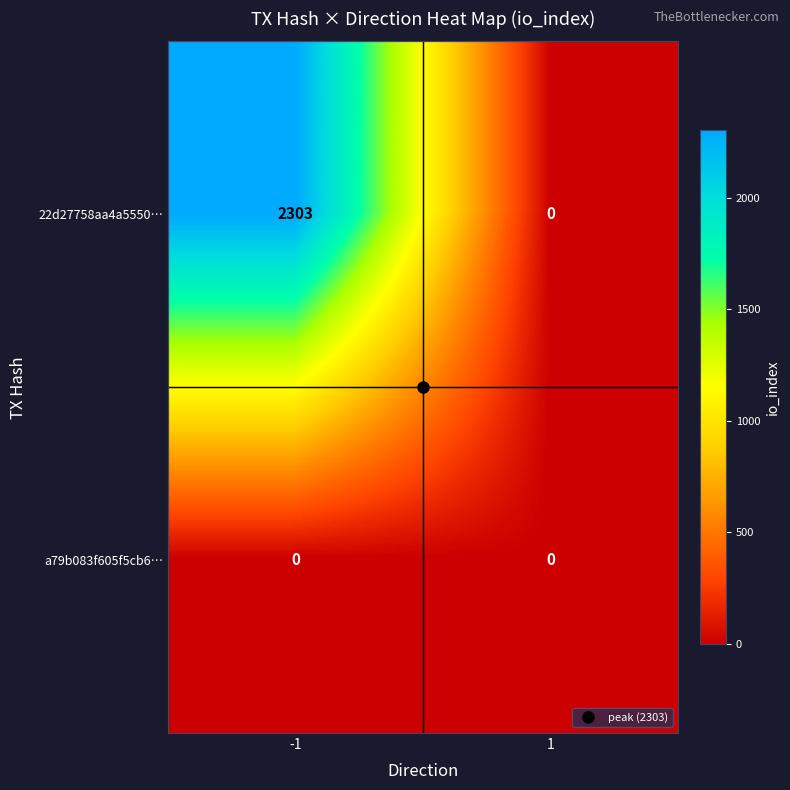

Rank the series by their maximum value, from lowest to highest.

a79b083f605f5cb6…, 22d27758aa4a5550…